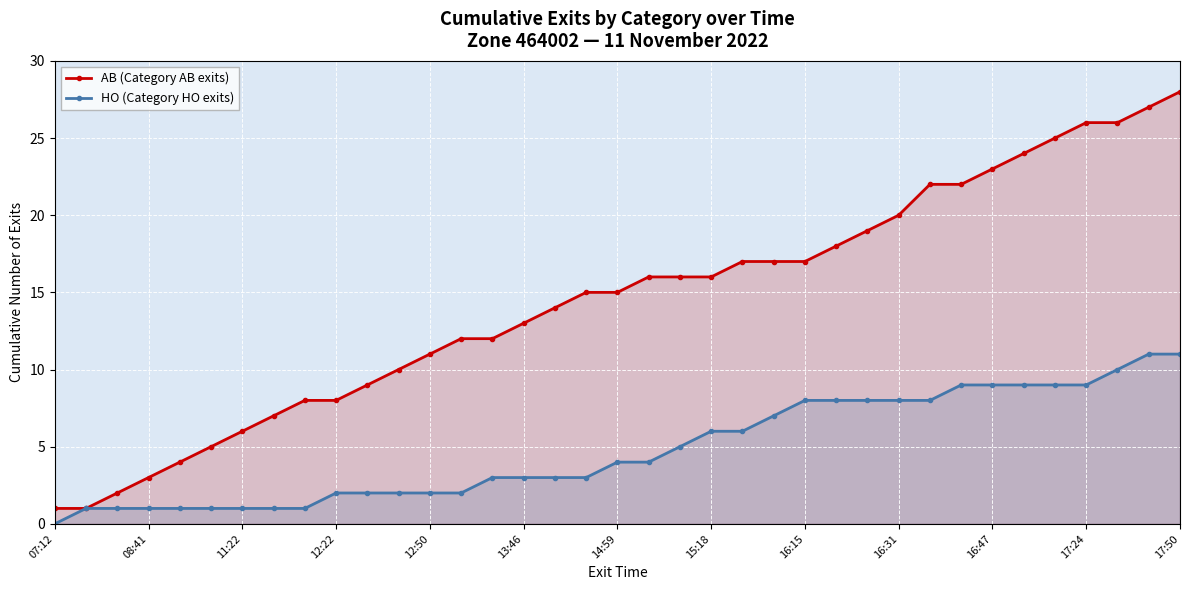

What is the difference between the maximum and second lowest values in the AB (Category AB exits) series?

27